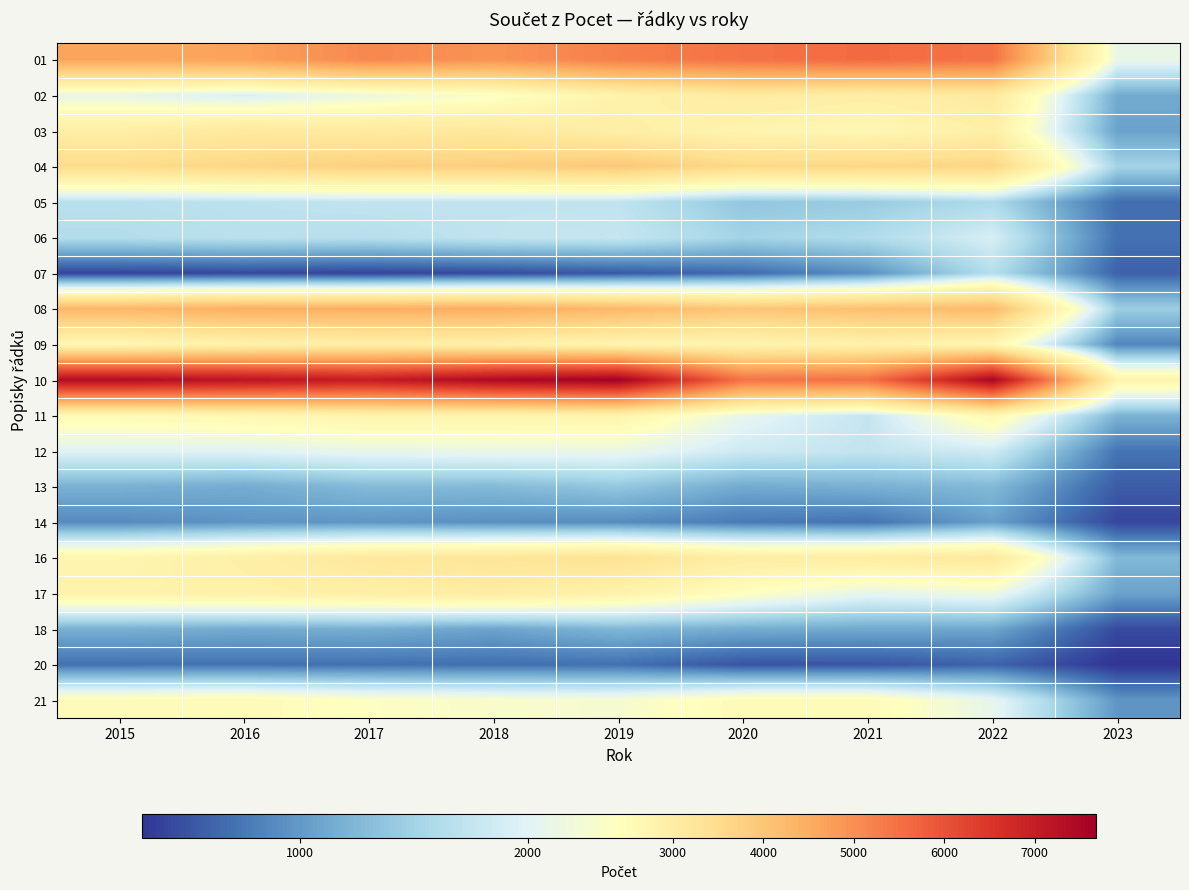

Which series has the largest range (max minus min)?

10